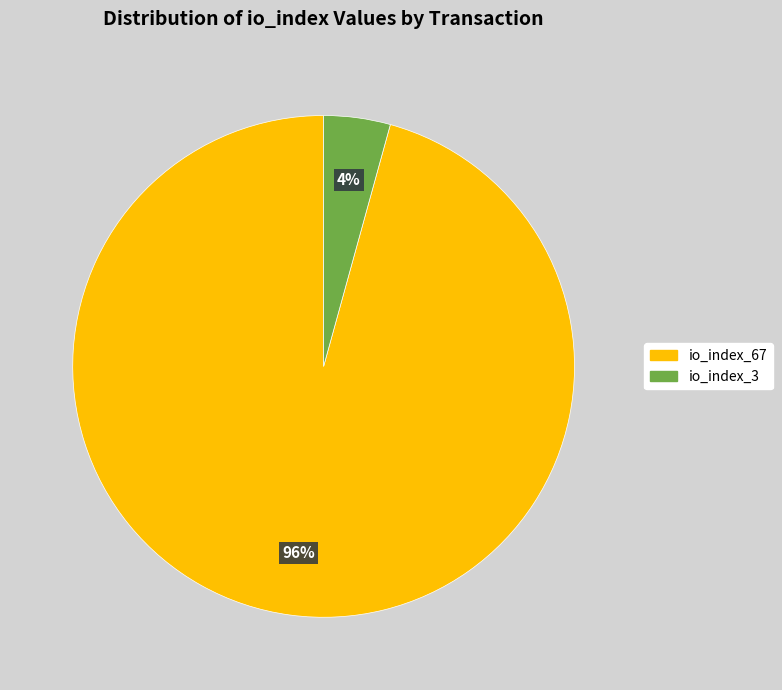

Rank the categories by value from lowest to highest.

io_index_3, io_index_67